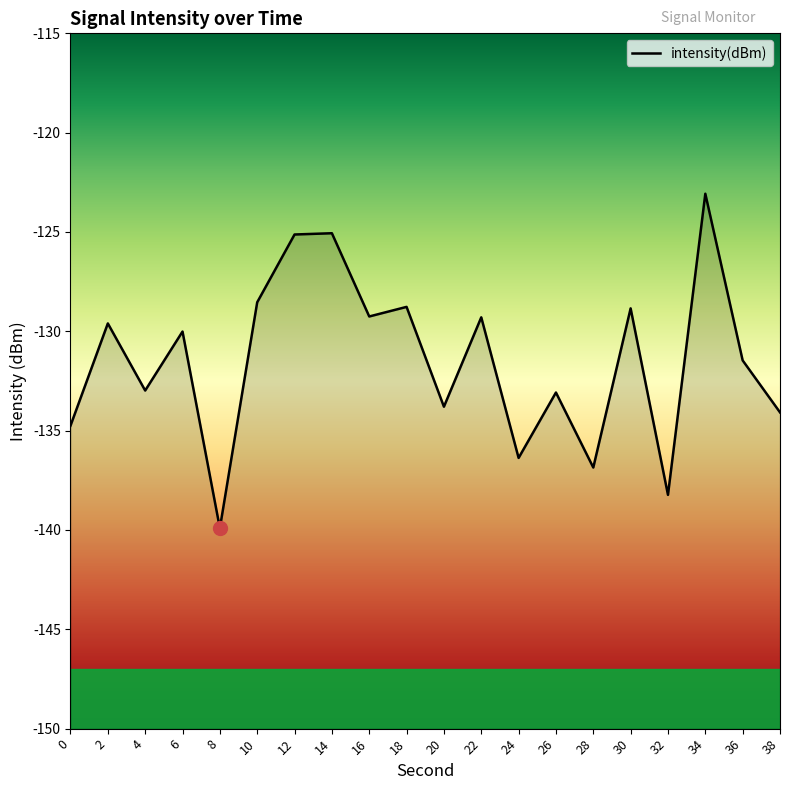

How many categories are shown in the chart?

20